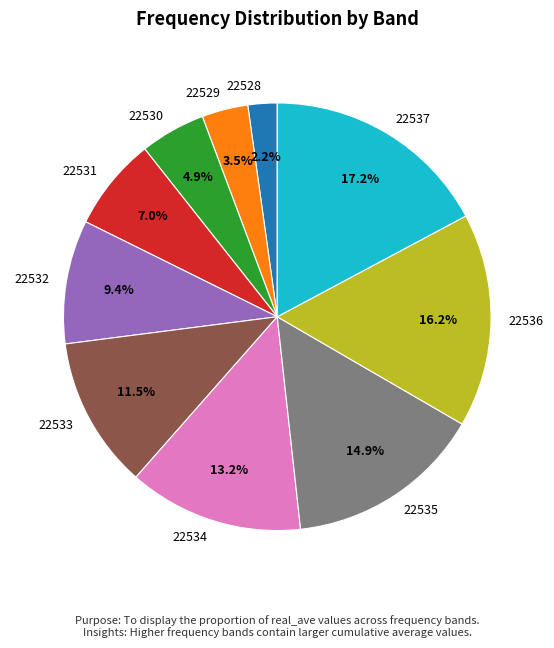

Which category has the smallest portion of the pie?

22528